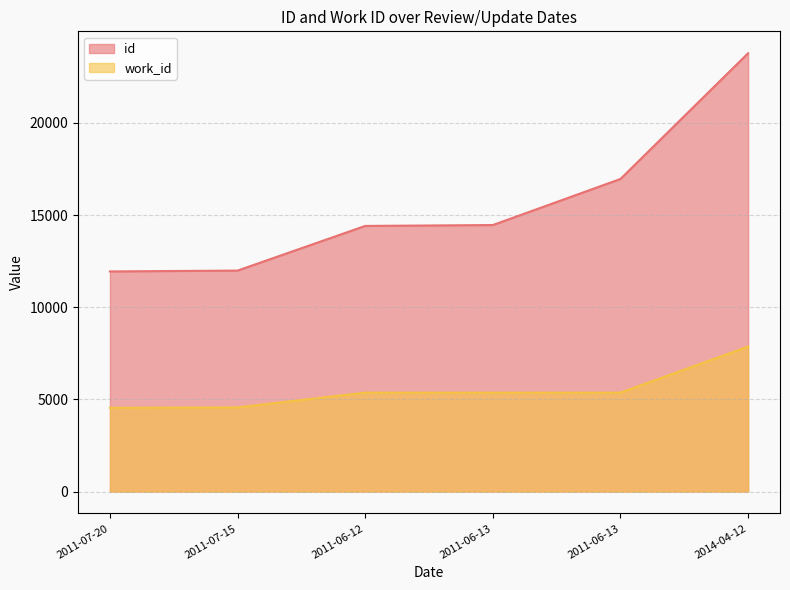

Count the number of categories in the chart.

6